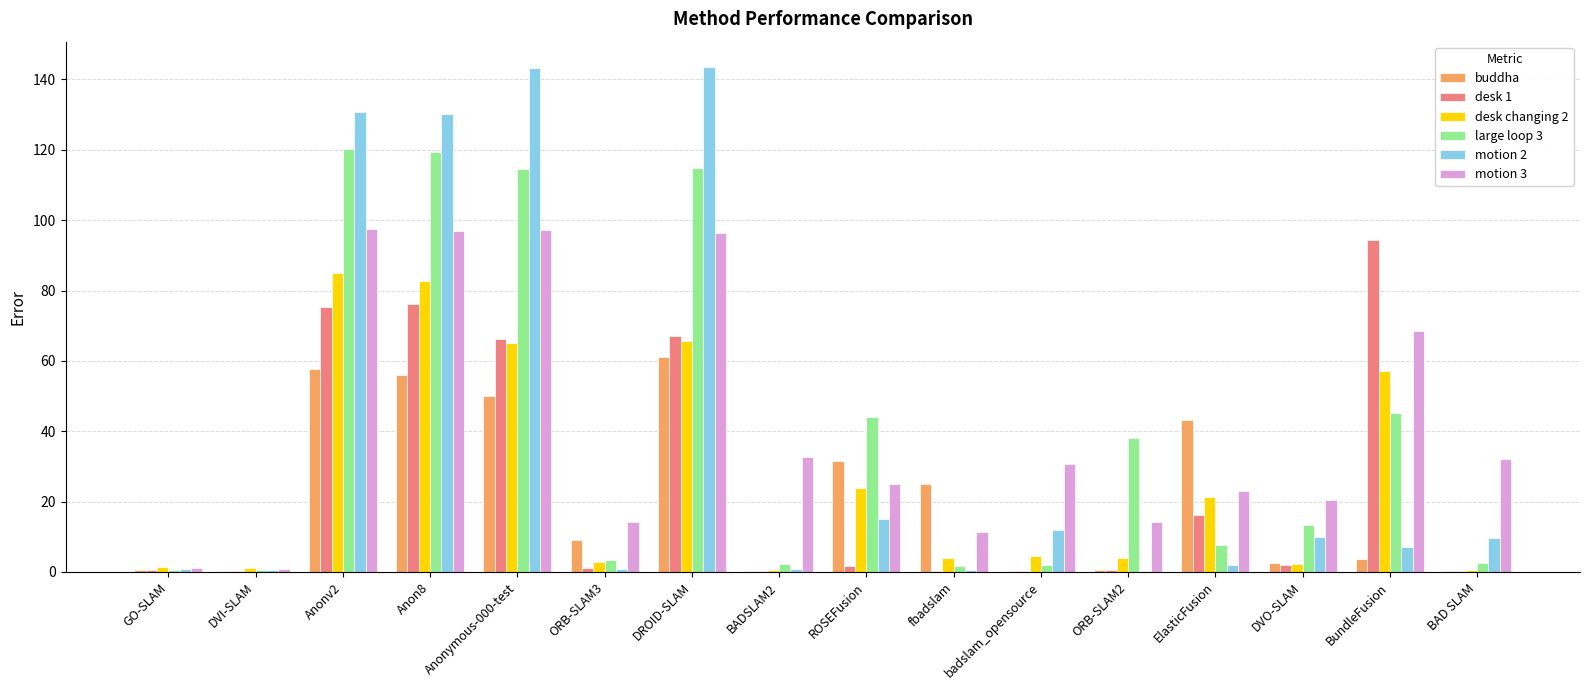

What is the maximum value shown in the chart?

143.6